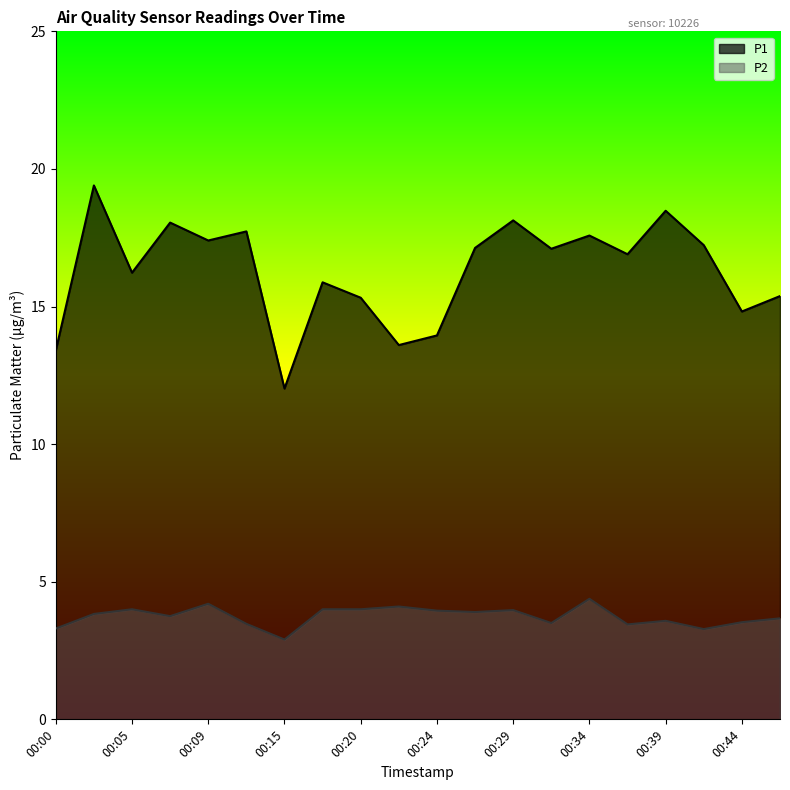

The value of P2 at 00:00 is 5.7. True or false?

False